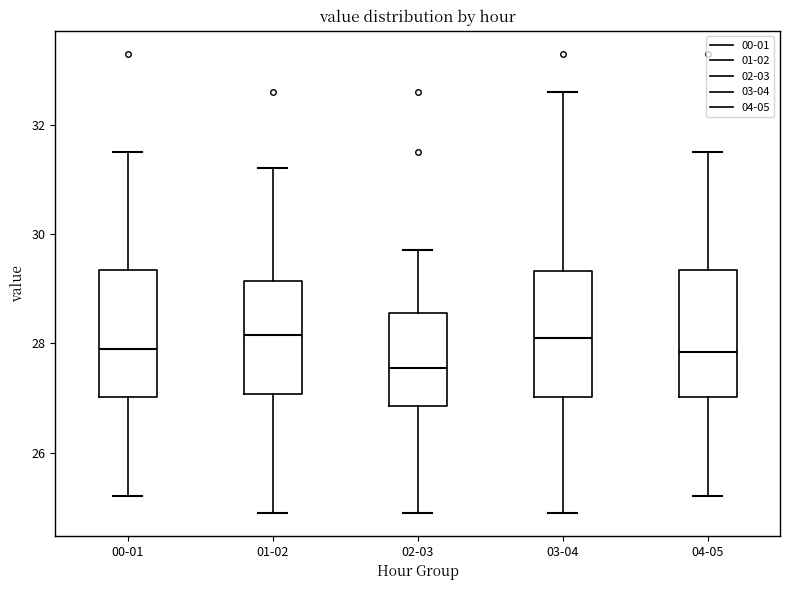

Which box's median line is the lowest?

02-03